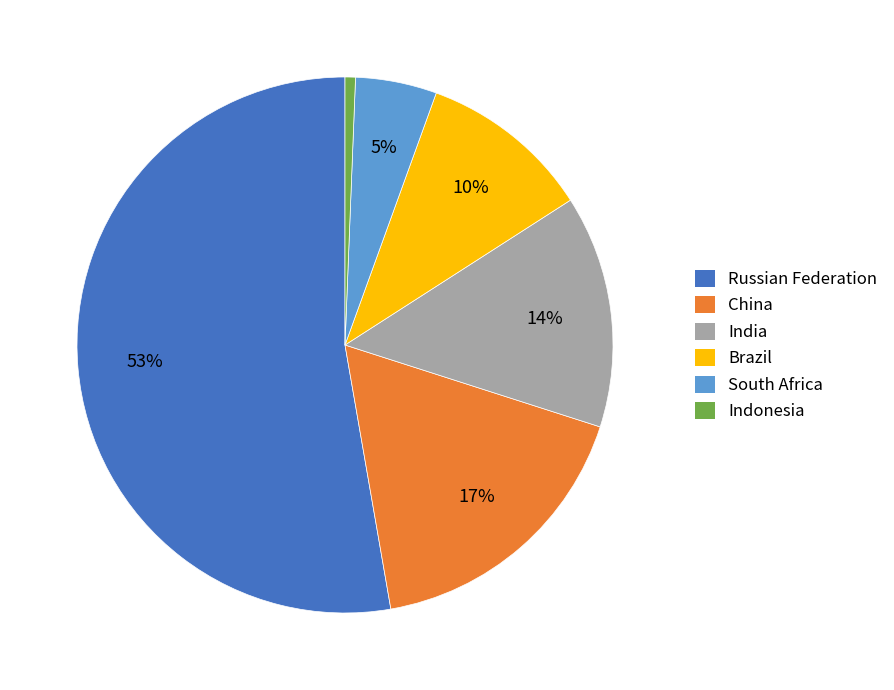

Rank the categories by value from lowest to highest.

Indonesia, South Africa, Brazil, India, China, Russian Federation